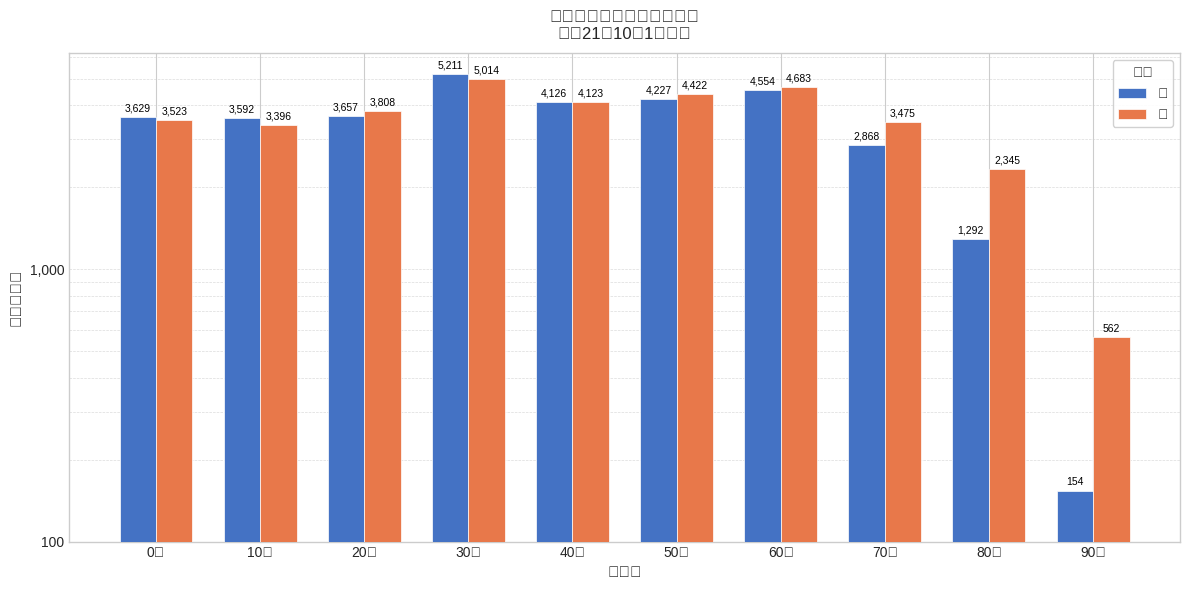

What is the average value of the 男 series?

3331